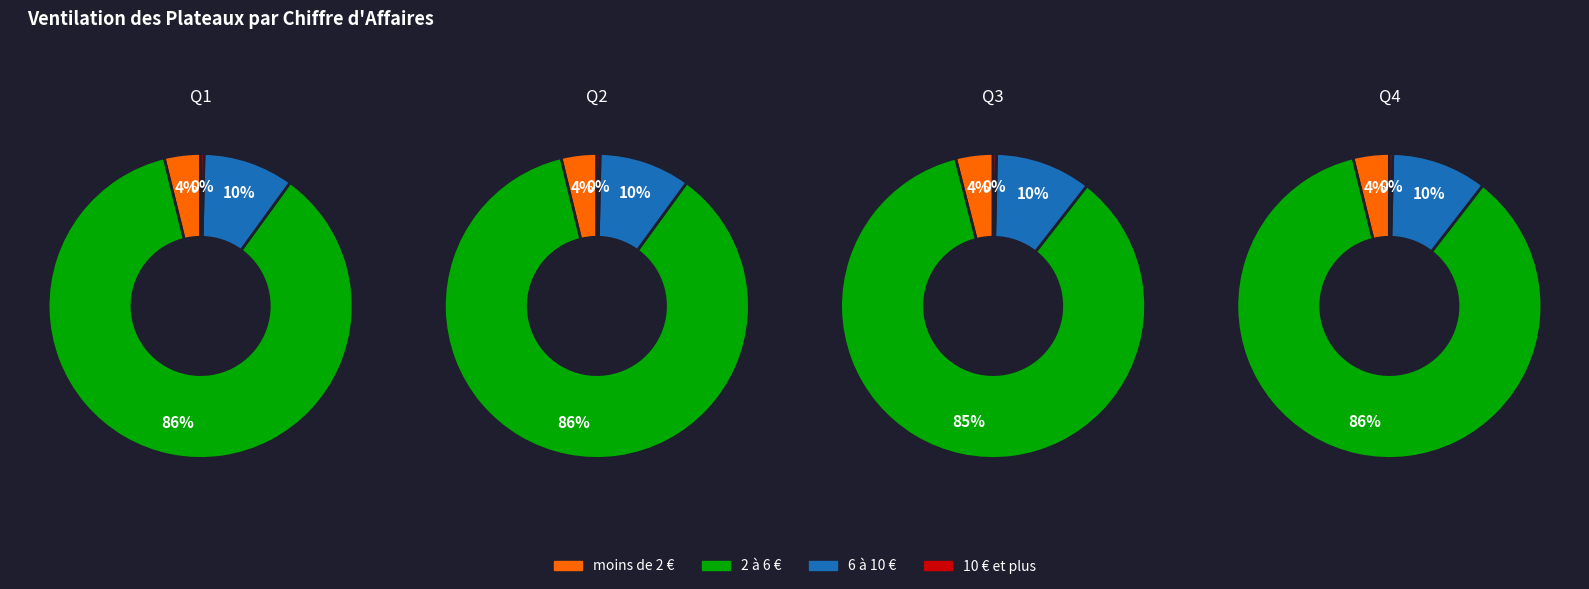

Count the number of slices in the pie.

4